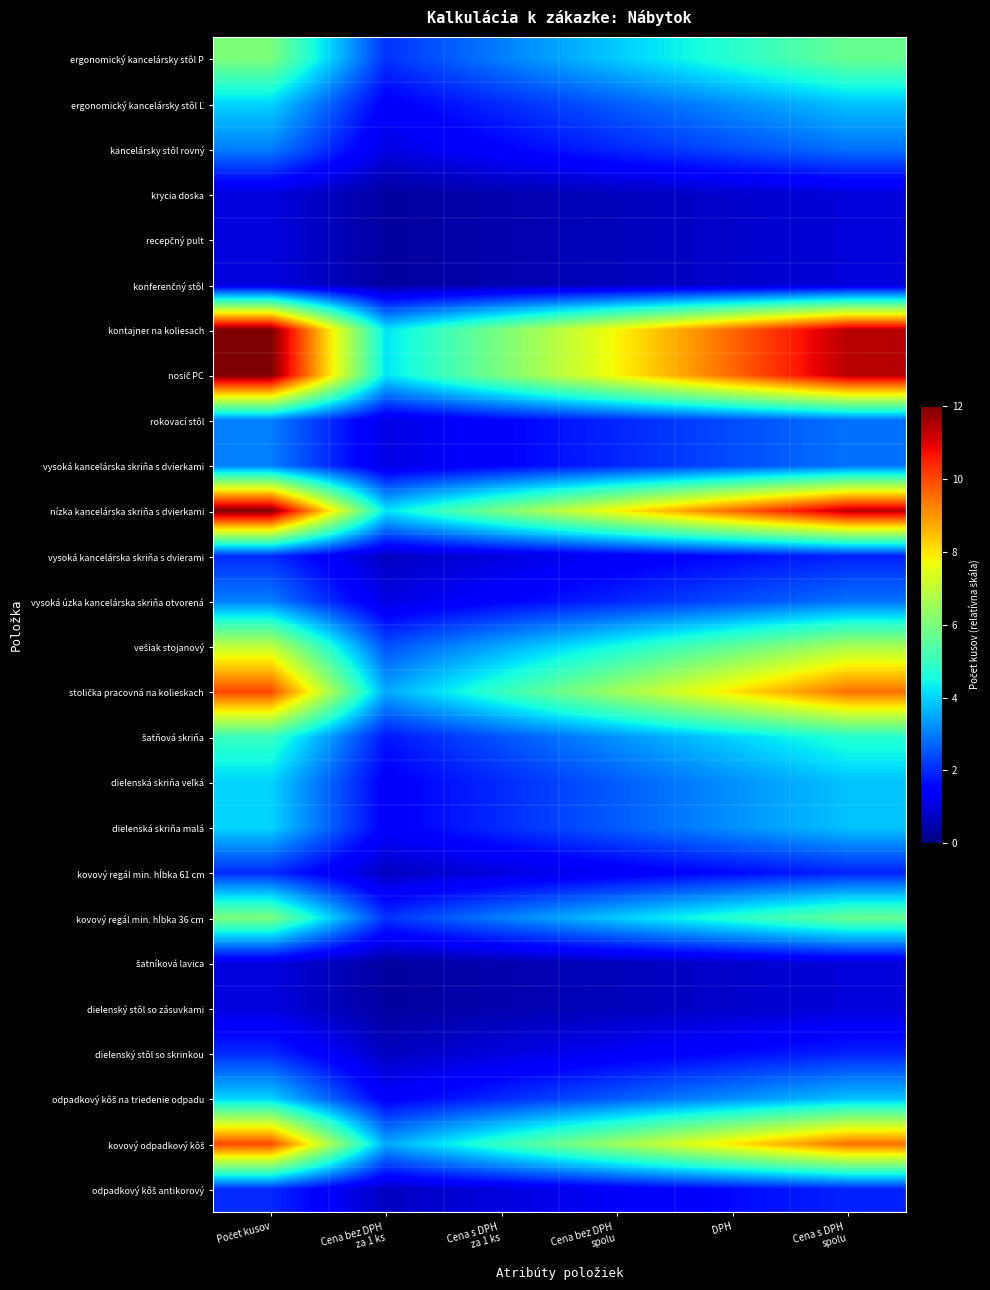

What is the total value across all series at Cena bez DPH
spolu?

78.6